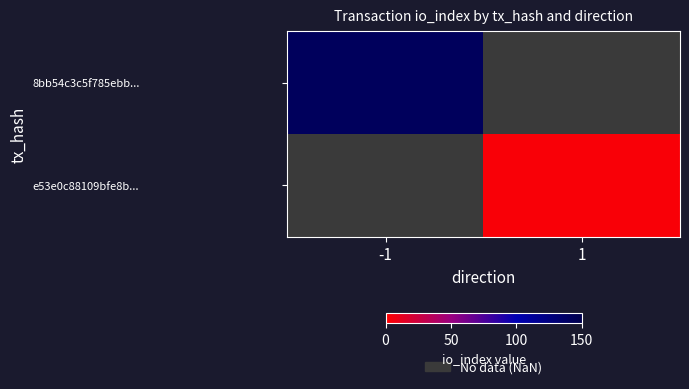

Where is e53e0c88109bfe8b... nearest to the value 1?

-1